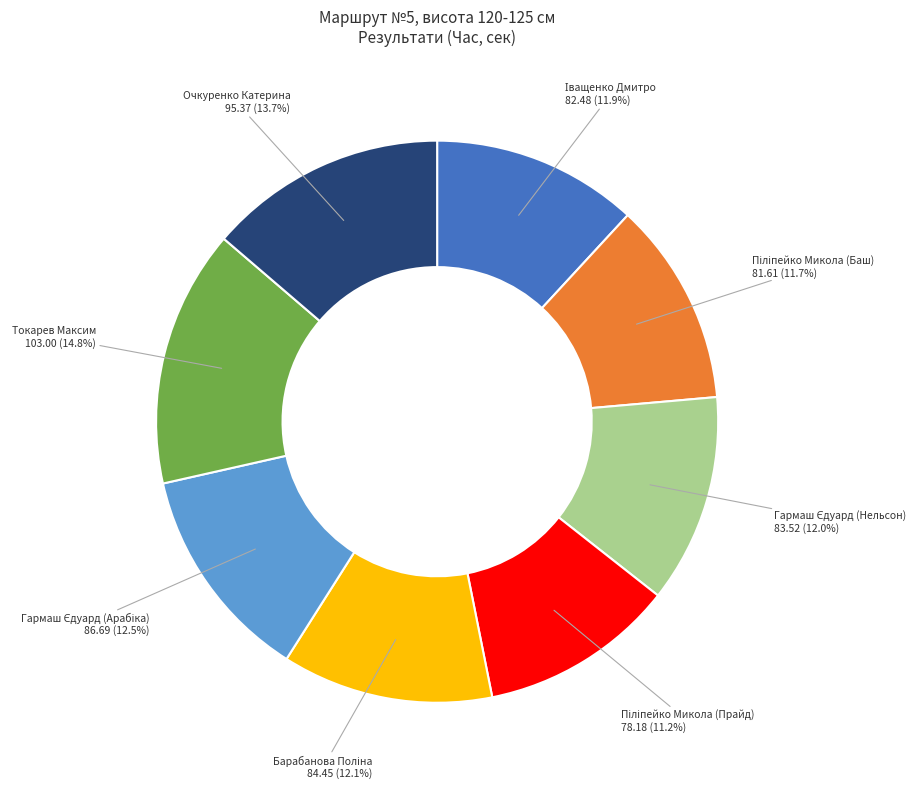

Is there a majority slice in this chart?

No